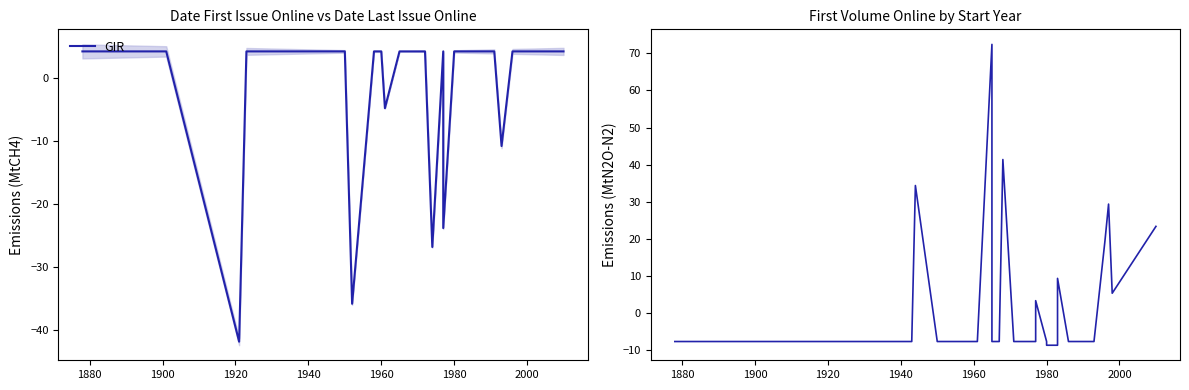

Reading left to right, transcribe all the data shown in this chart.

GIR: 4.2	4.2	4.2	-41.8	4.2	4.2	4.2	4.2	4.2	-35.8	4.2	4.2	4.2	-4.8	4.2	4.2	4.2	4.2	4.2	4.2	-26.8	4.2	-23.8	4.2	4.2	4.2	4.2	4.2	4.2	4.2	4.2	4.2	4.2	4.2	4.2	-10.8	4.2	4.2	4.2	4.2
First Vol: -7.6	-7.6	-7.6	-7.6	-7.6	-7.6	-7.6	34.4	-7.6	-7.6	-7.6	-7.6	-7.6	-7.6	72.4	-7.6	-7.6	41.4	-7.6	-7.6	-7.6	-7.6	3.4	-7.6	-8.6	-8.6	-8.6	9.4	-7.6	-7.6	-7.6	-7.6	-7.6	-7.6	-7.6	-7.6	19.4	29.4	5.4	23.4